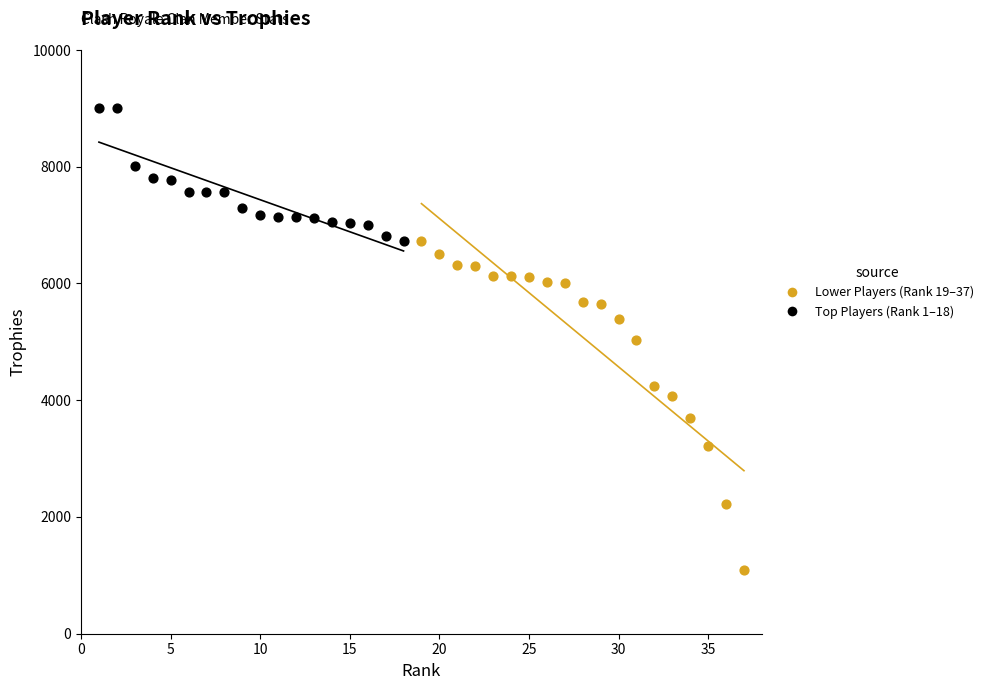

What are all the series names shown in the legend?

Lower Players (Rank 19–37), Top Players (Rank 1–18)